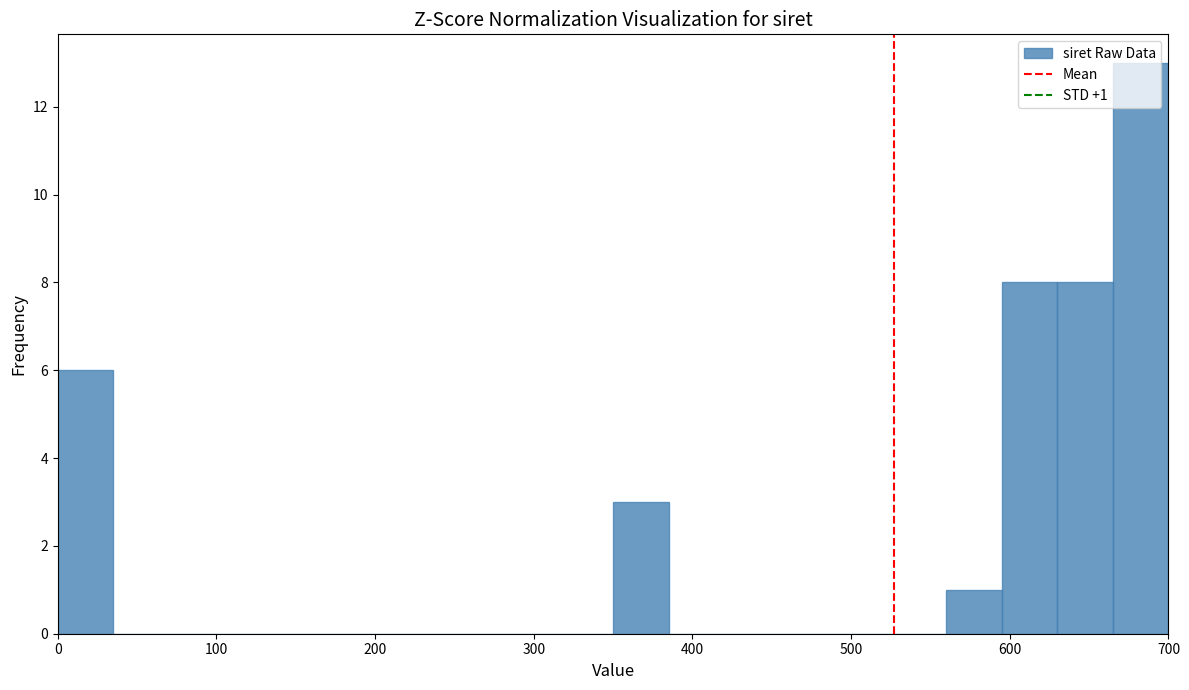

Around what value on the x-axis is the tallest bar? Give the approximate position of its centre, as read against the axis.

680